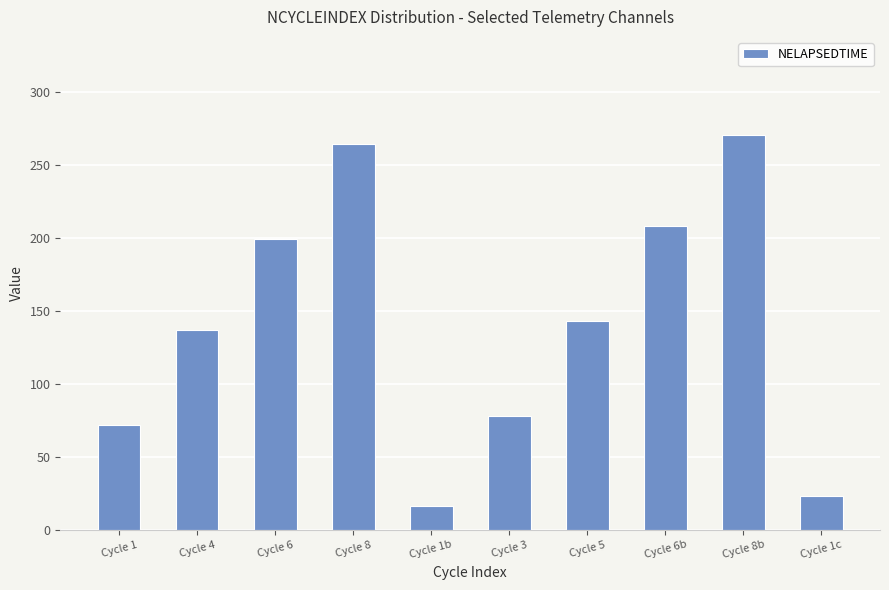

How many series are shown in this chart?

1